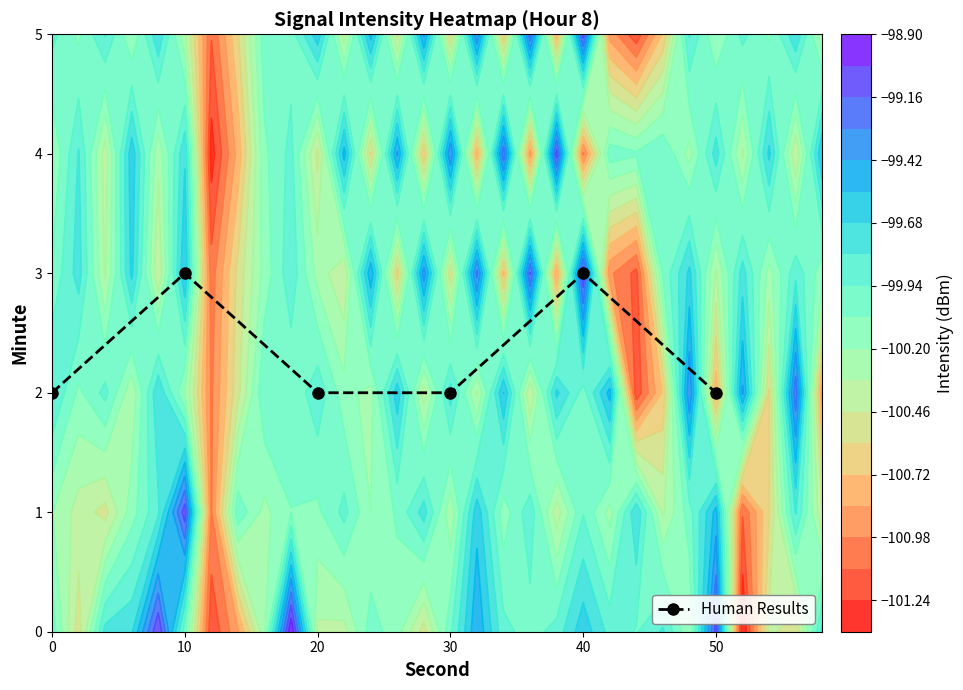

Count the values in the range 2 to 3.

6